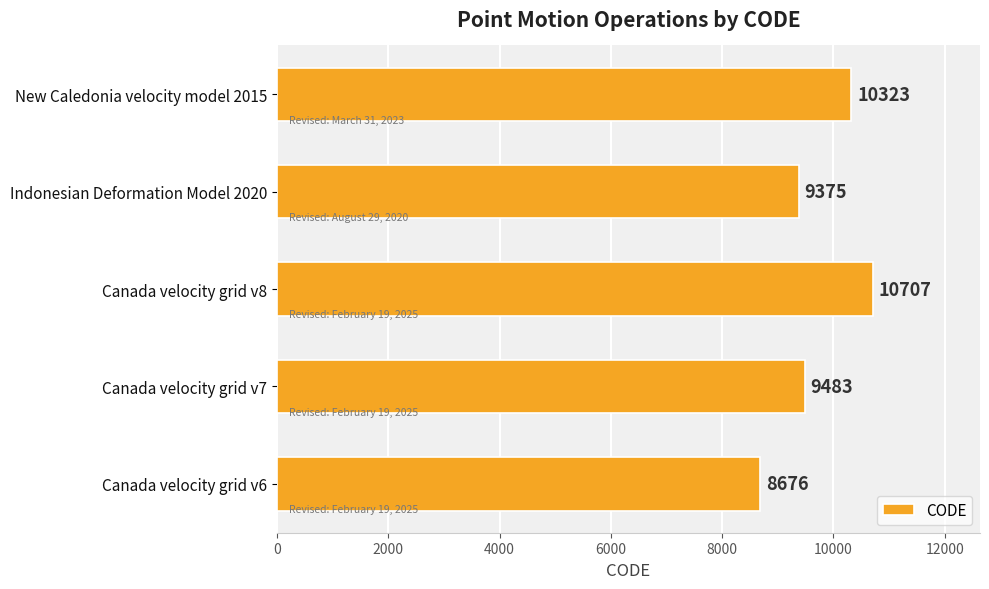

What is the difference between the second highest and minimum values?

1647